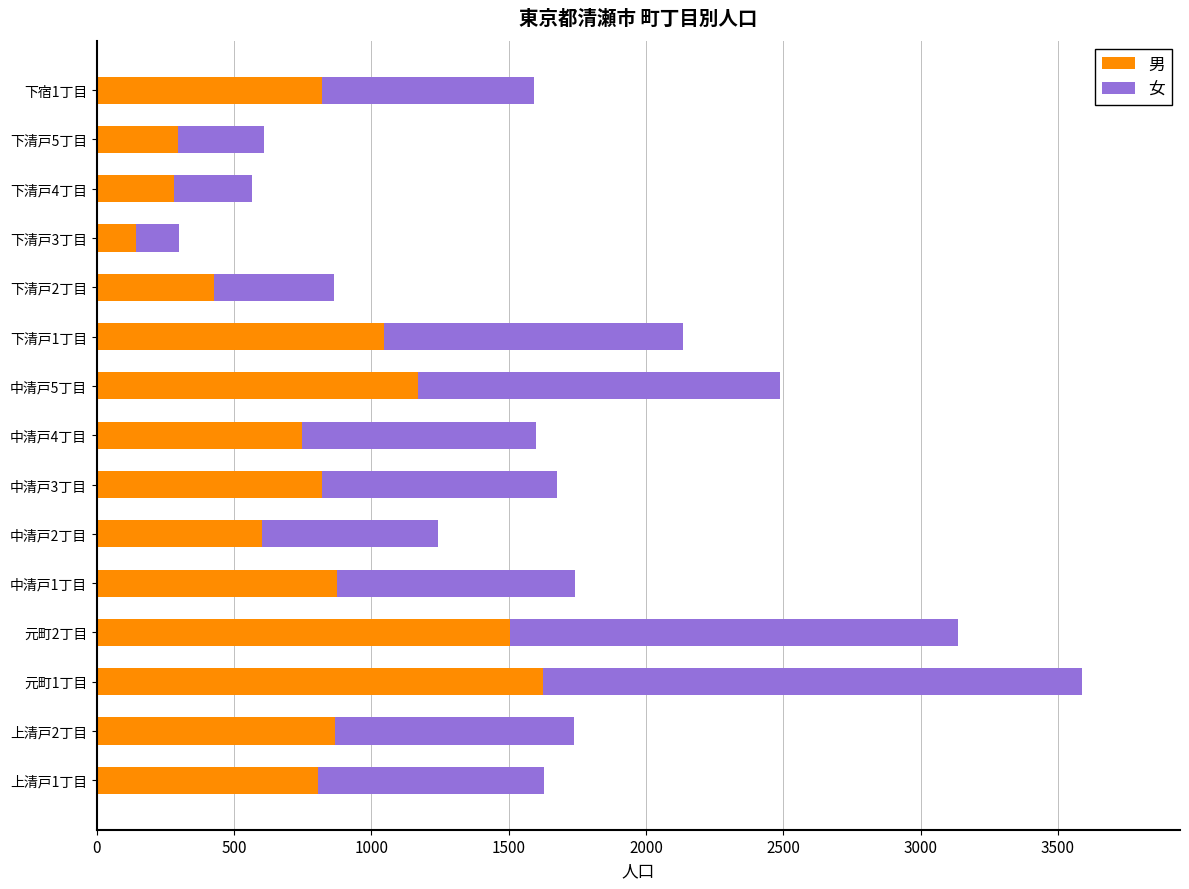

At which category is the sum across all series the highest?

元町1丁目